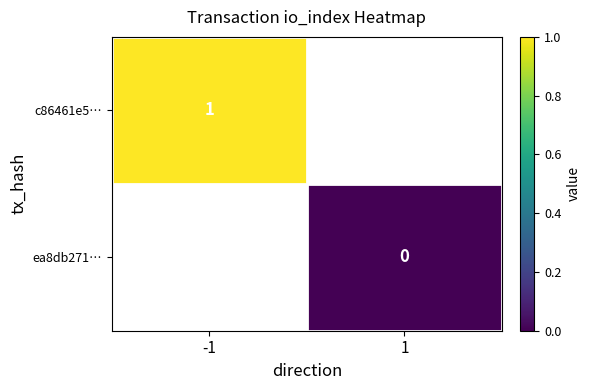

Is it true that c86461e5… equals 0 at -1?

False